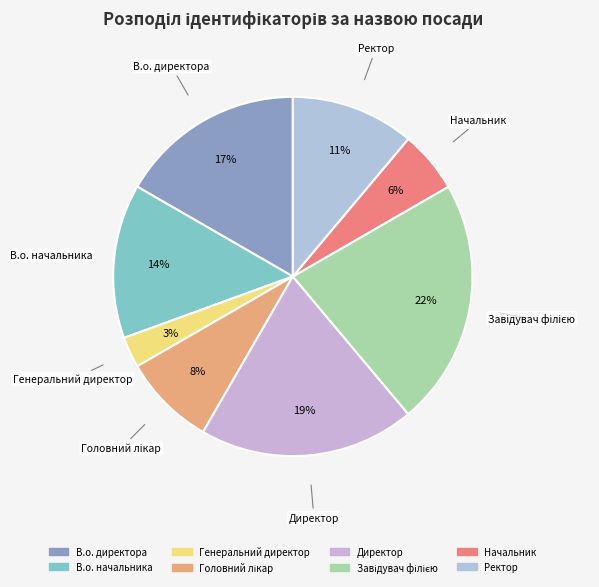

Does В.о. директора represent more than half of the total?

No